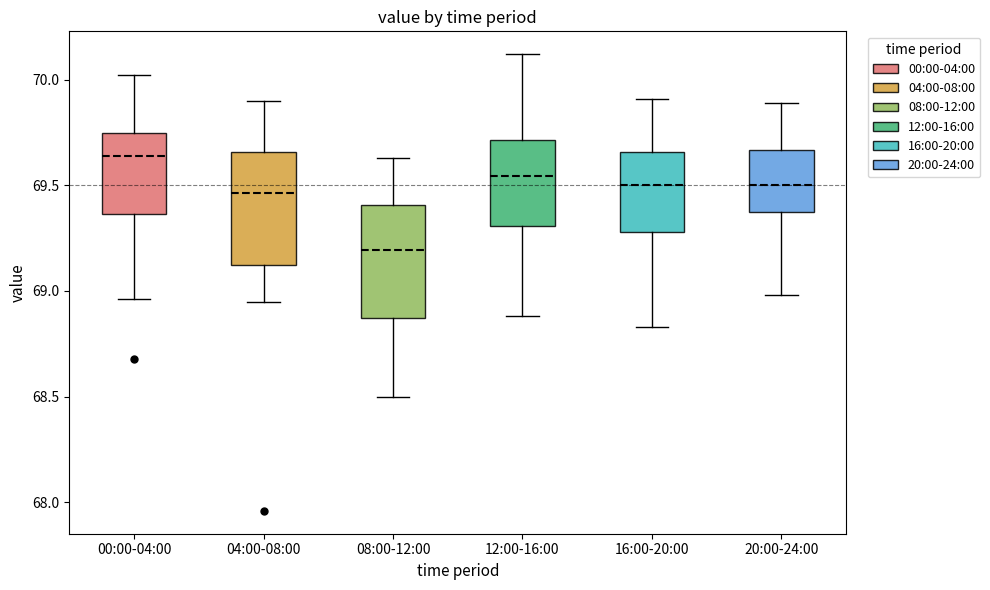

Which box has the lowest median line?

08:00-12:00